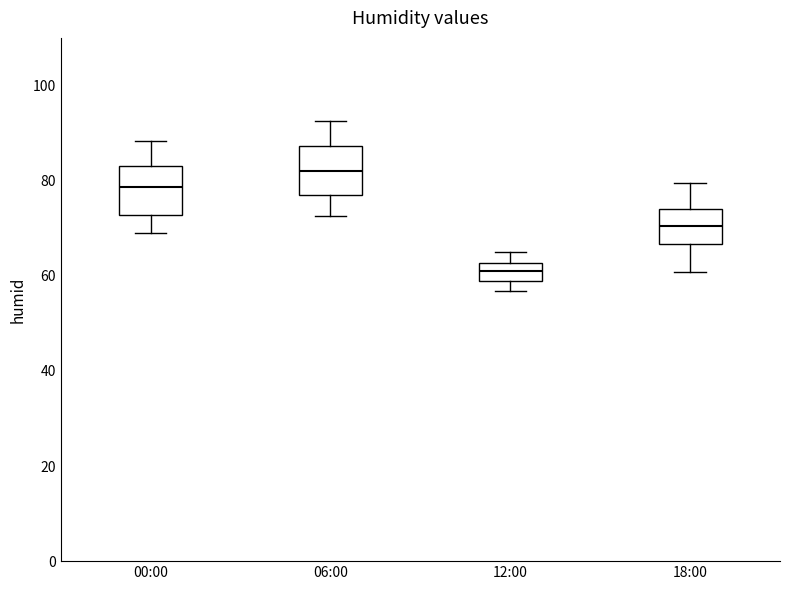

Reading left to right, read every box against the y-axis: the position of its median line, the range the box covers, and the ends of its whiskers. The values are not printed on the chart, so give them approximately, as read against the axis.

00:00: median 78, box 72 to 84, whiskers 68 to 88
06:00: median 82, box 76 to 88, whiskers 72 to 92
12:00: median 60, box 58 to 62, whiskers 56 to 66
18:00: median 70, box 66 to 74, whiskers 60 to 80